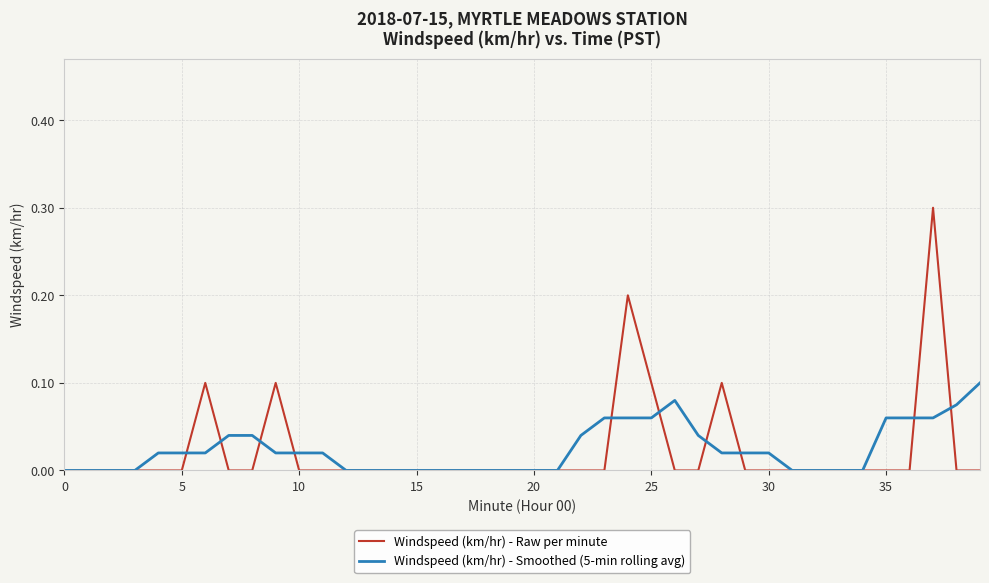

What is the highest value of the Windspeed (km/hr) - Raw per minute series?

0.3